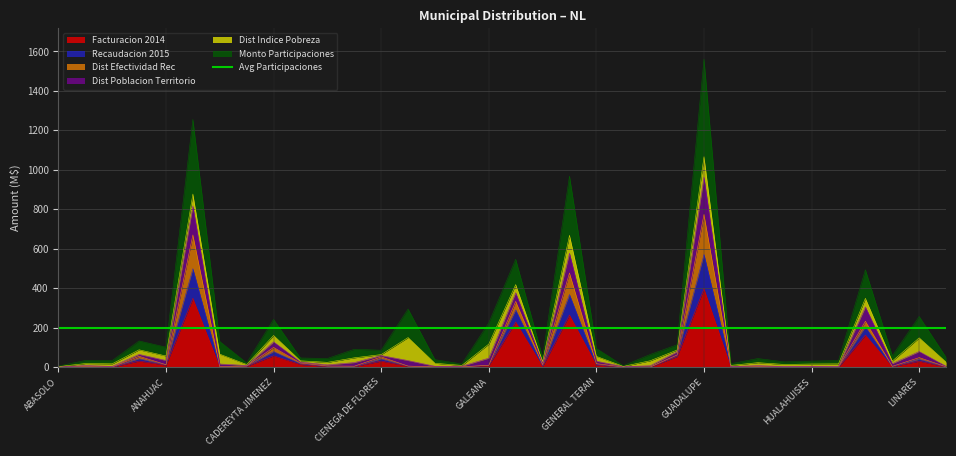

Which has a higher value, ALDAMAS, LOS or ABASOLO?

ALDAMAS, LOS